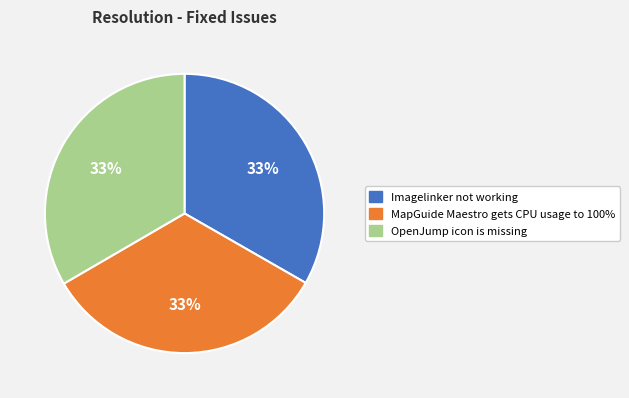

Is there any slice that represents more than half of the pie?

No